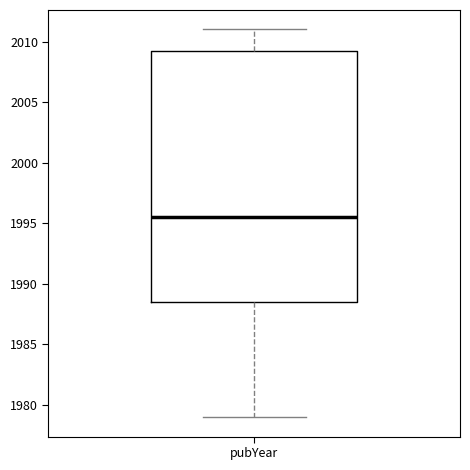

Where does the median line of the box for pubYear sit on the y-axis? The values are not printed on the chart, so give them approximately, as read against the axis.

1995.5